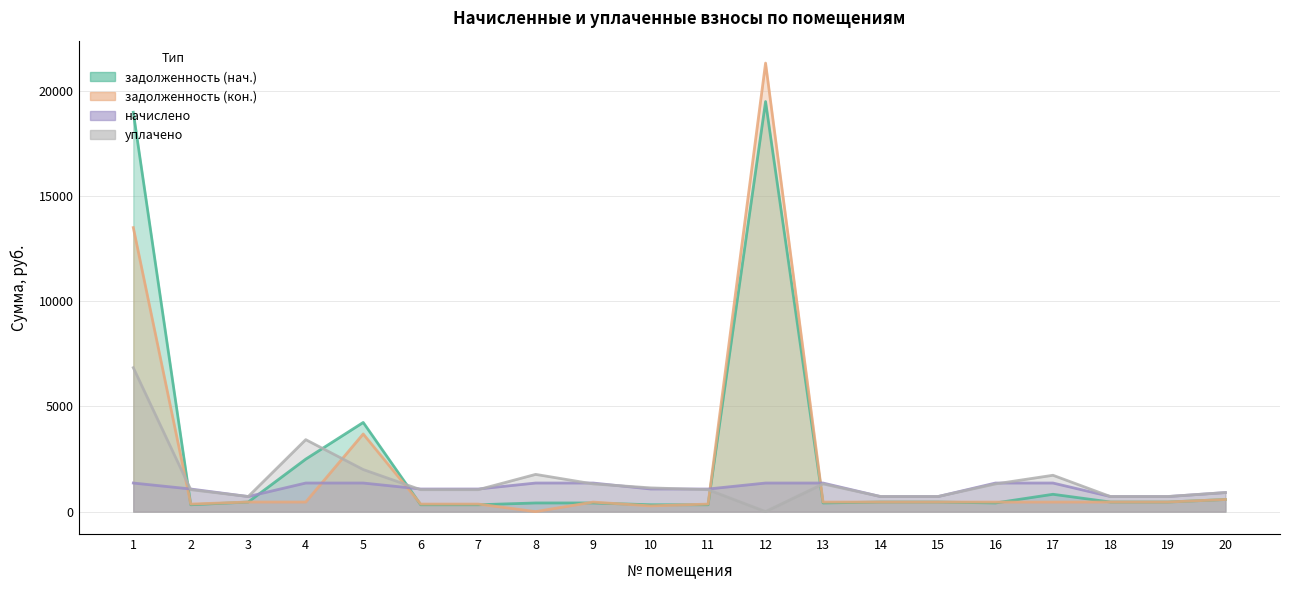

What is the difference between the highest and lowest values at 2?

749.6